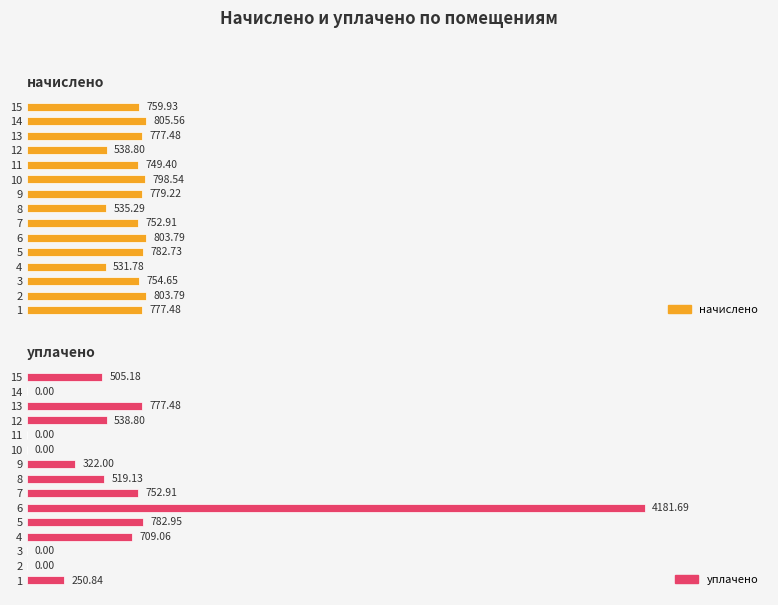

Which series has the largest total across all categories?

начислено